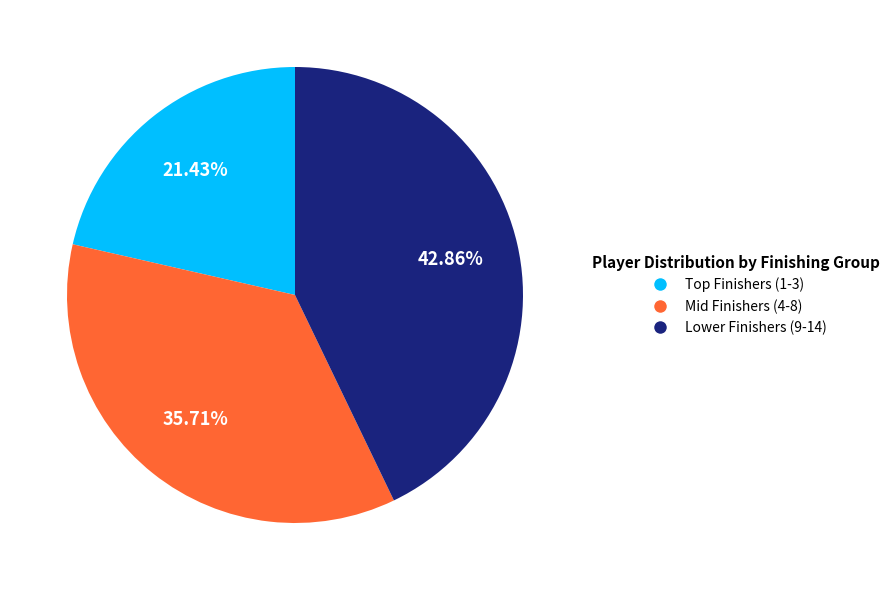

Is there any slice that represents more than half of the pie?

No